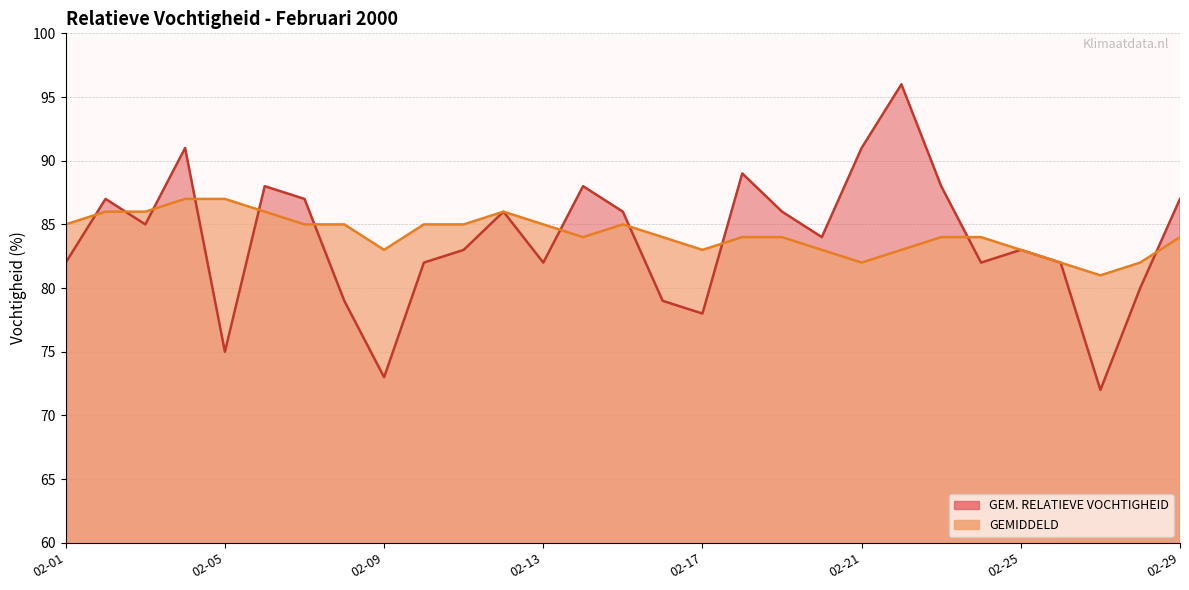

How many data points does each series have?

29